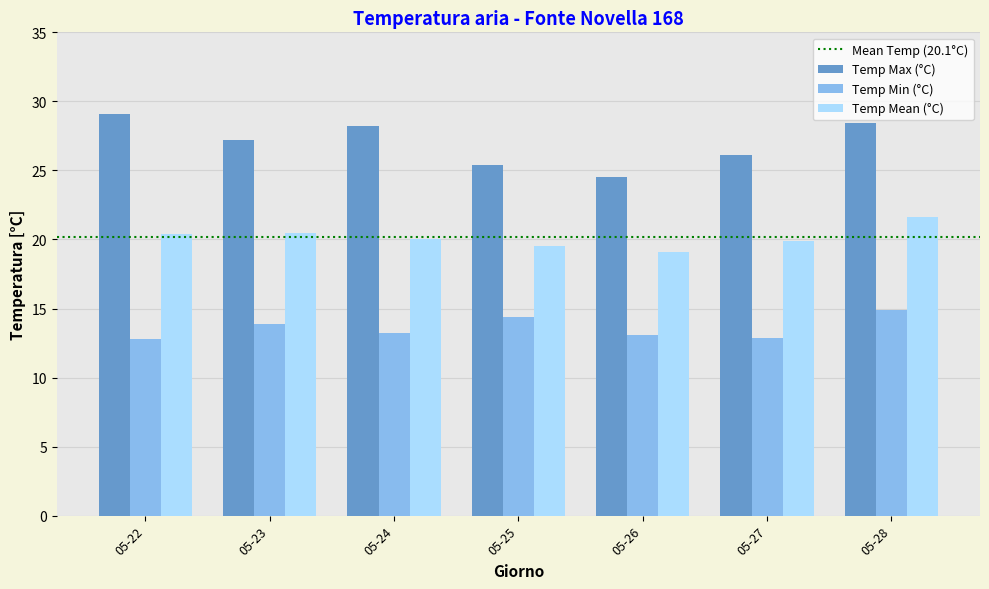

Rank the series at 05-27 from lowest to highest value.

Temp Min (°C), Temp Mean (°C), Temp Max (°C)